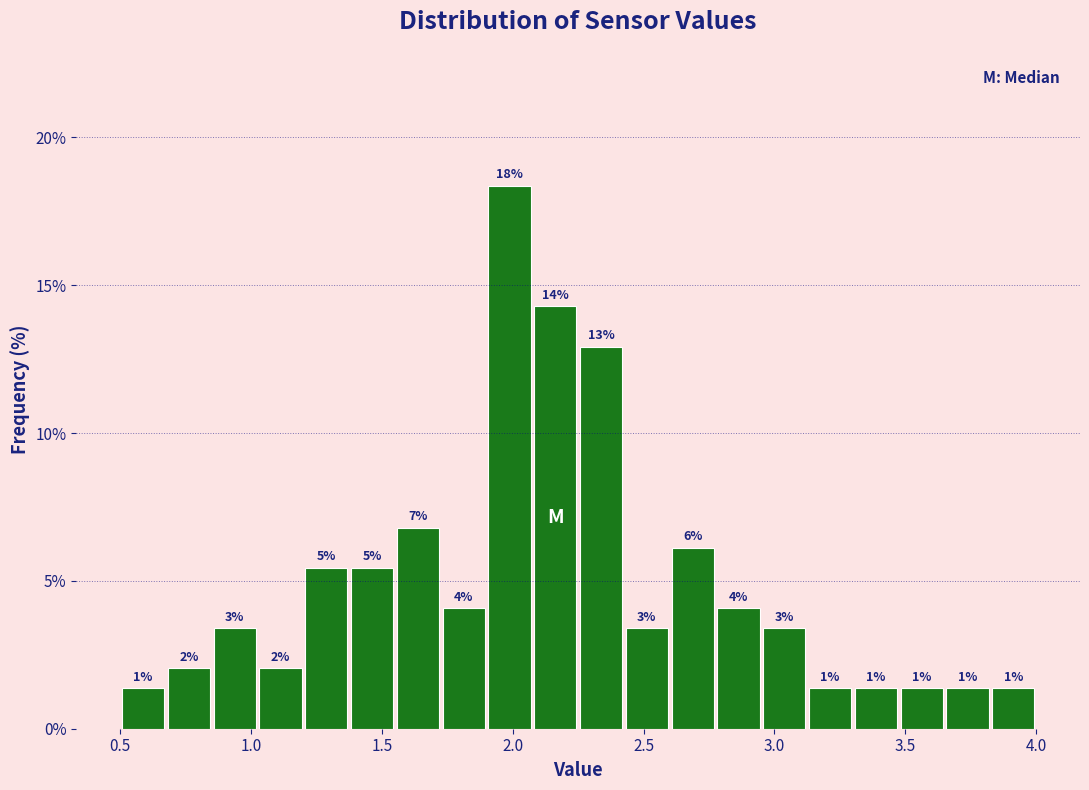

Around what value on the x-axis is the tallest bar? Give the approximate position of its centre, as read against the axis.

2.00